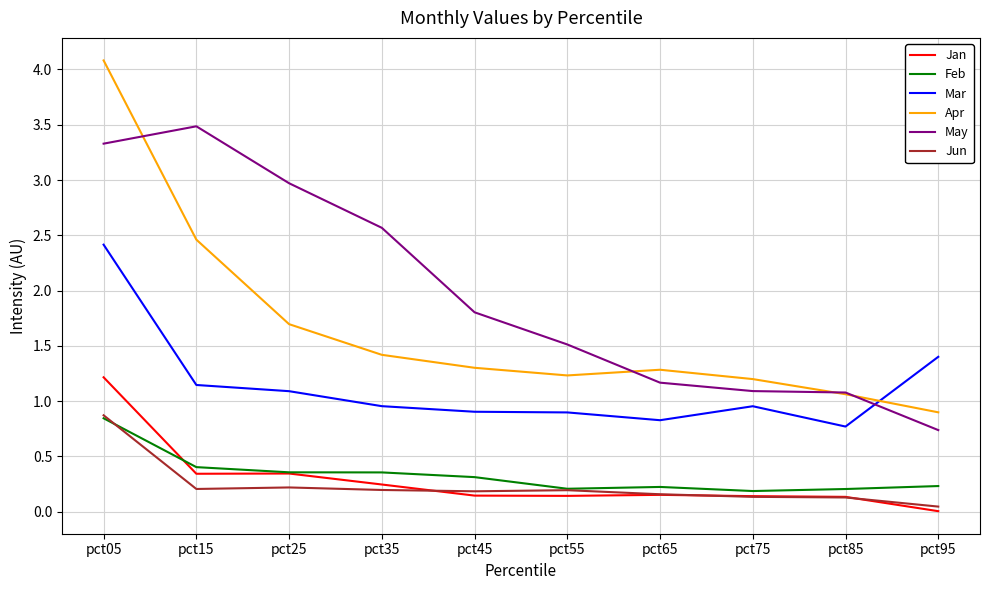

At how many categories does at least one series exceed 0?

10